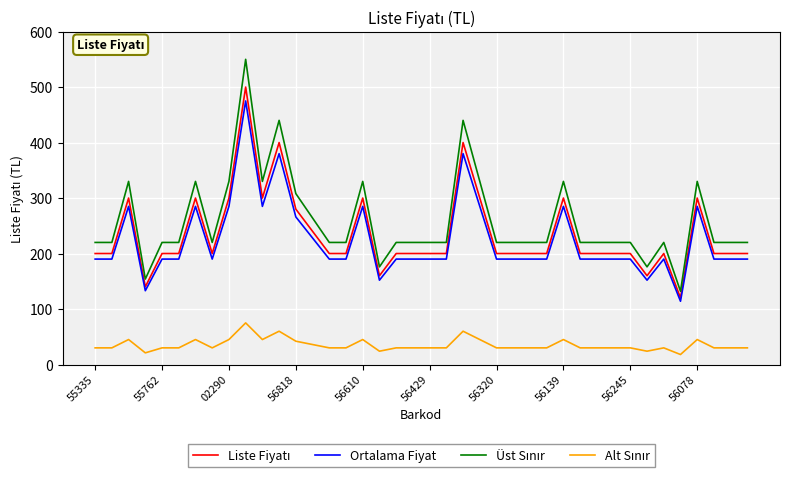

What is the smallest value displayed?

18.0